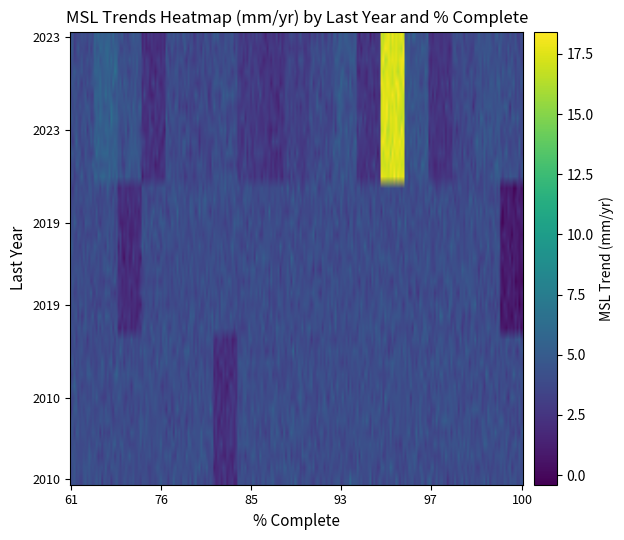

How many data points are above 2?

35